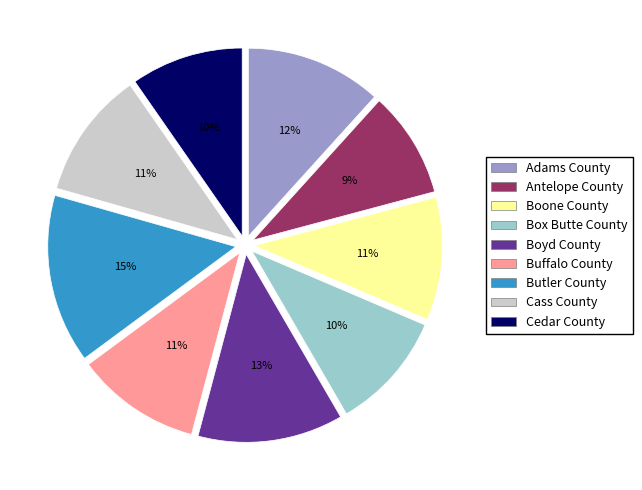

What percentage is the Box Butte County slice, to the nearest percent?

10%